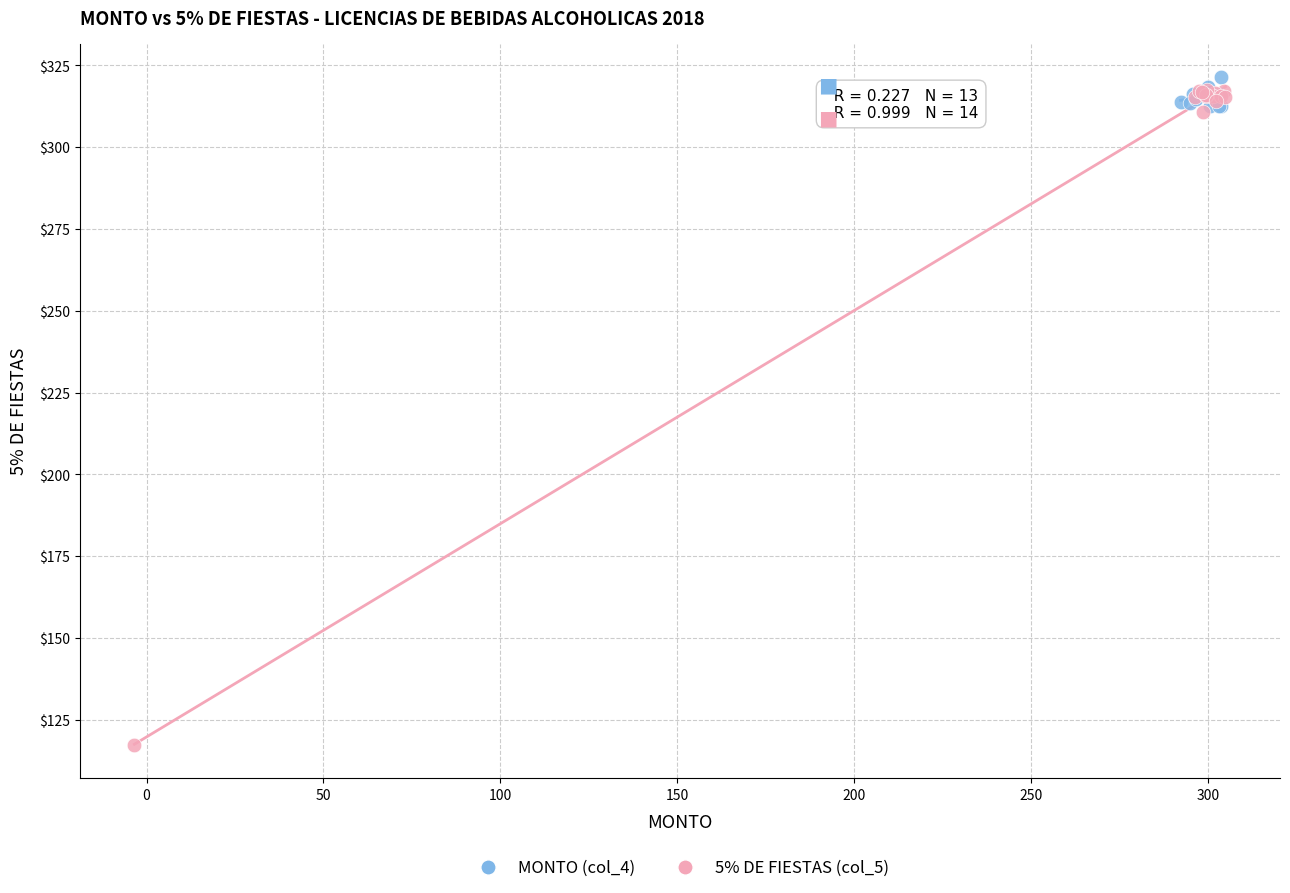

What are all the series names shown in the legend?

MONTO (col_4), 5% DE FIESTAS (col_5)